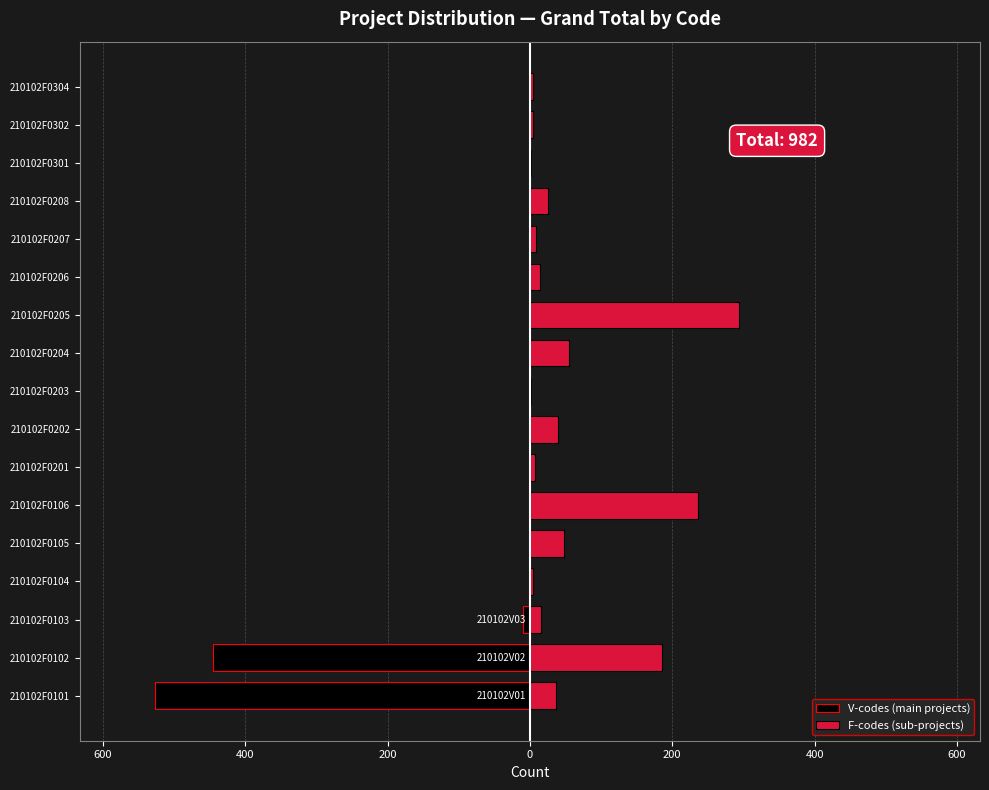

Is it true that F-codes (sub-projects) equals 55 at 210102F0204?

True